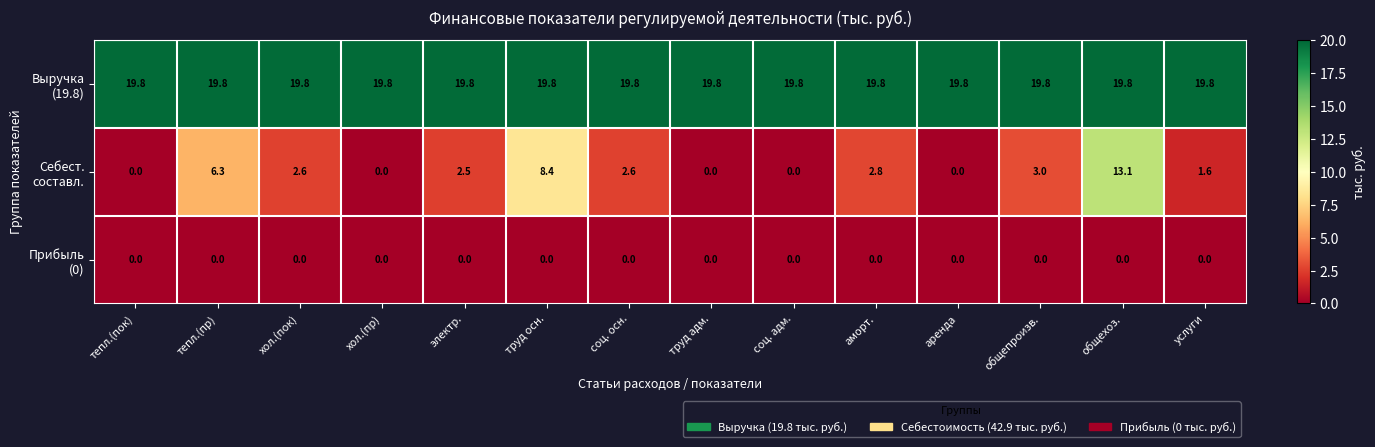

What is the spread (max minus min) of values at соц. осн.?

19.8